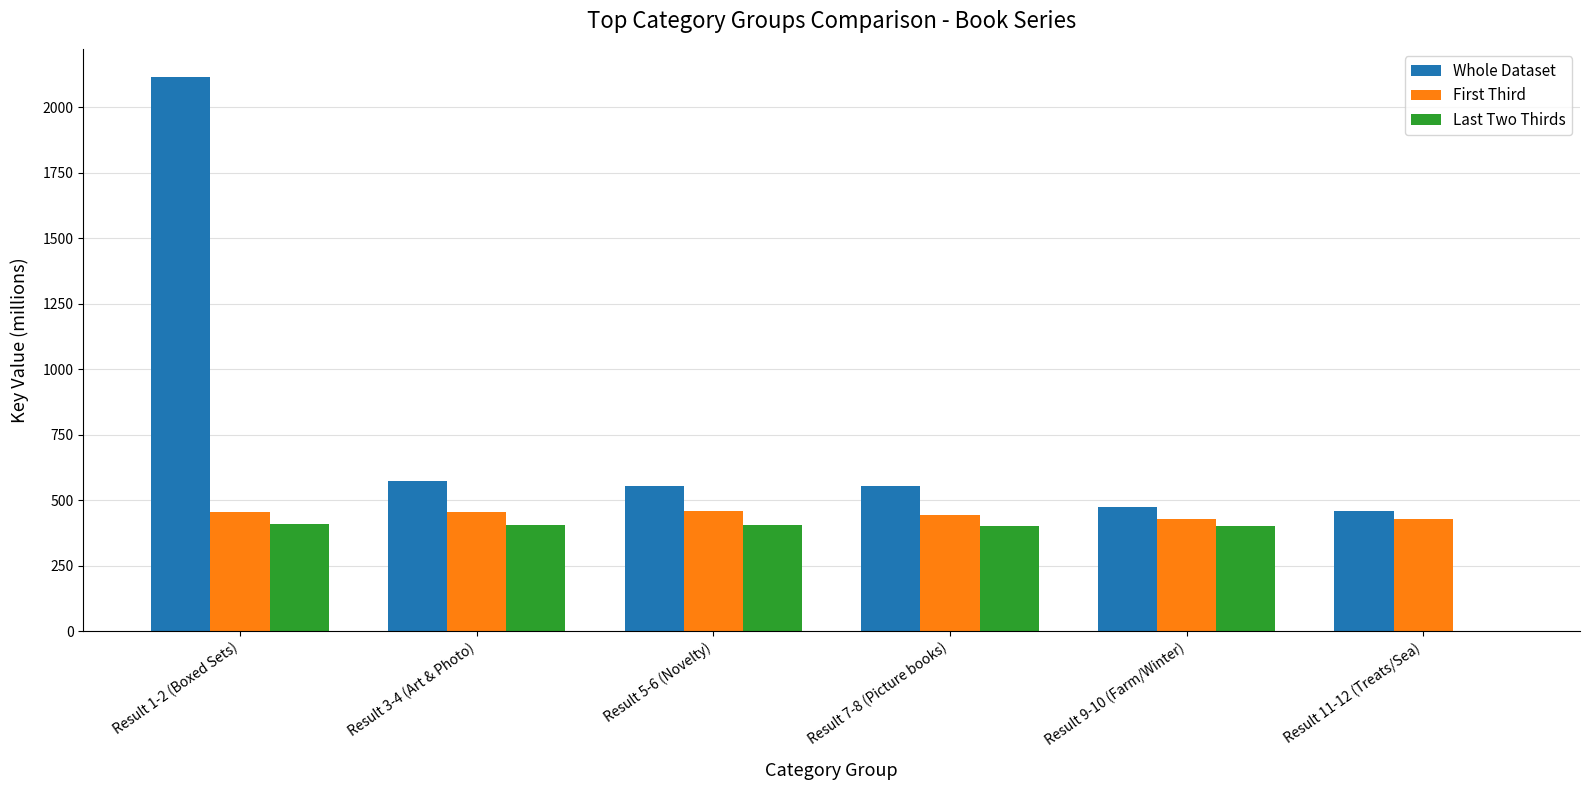

Which series has the widest spread of values?

Whole Dataset